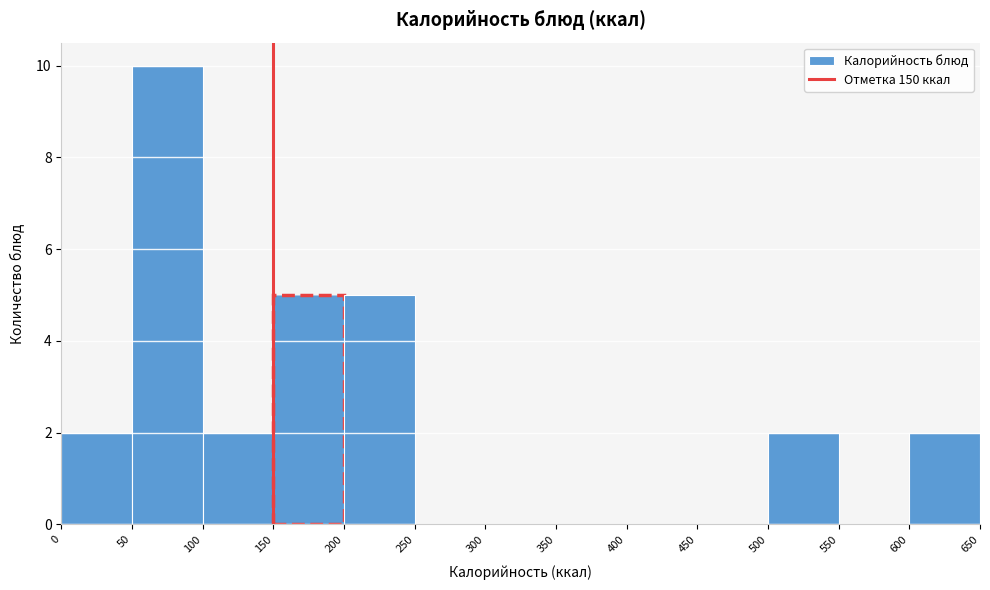

Over which range of the x-axis is the bar tallest?

50 to 100